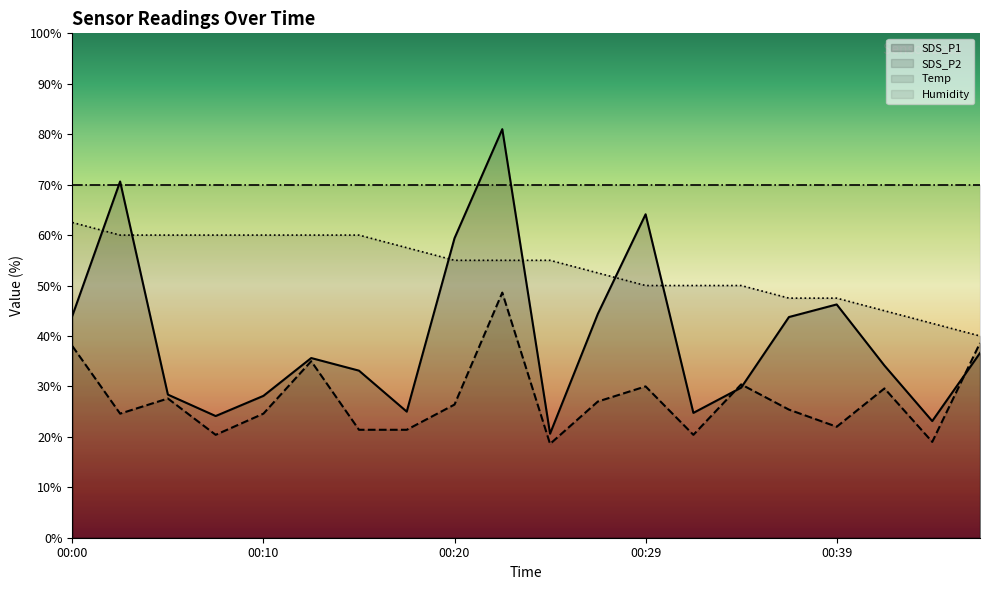

What is the sum of all SDS_P2 values?

549.0